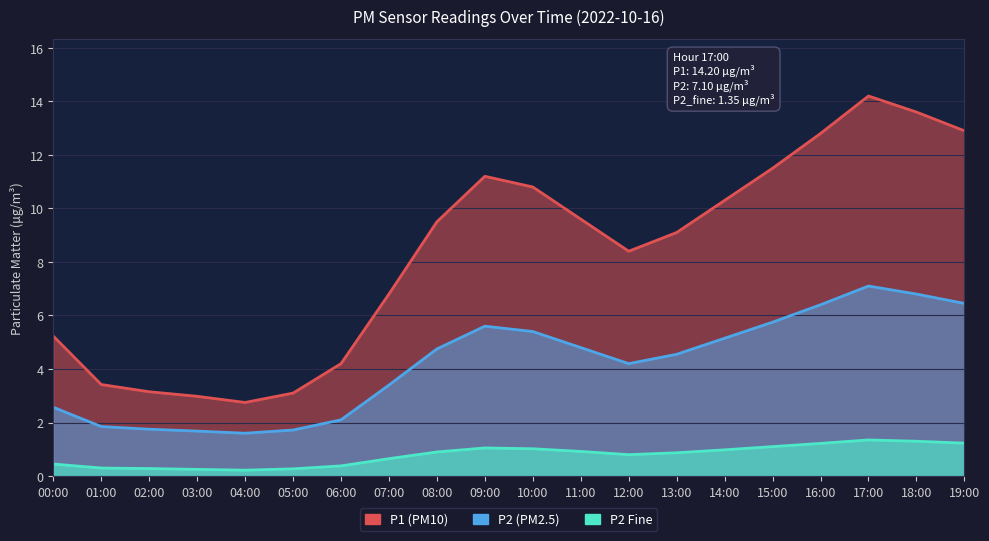

At 09:00, list the series in order from largest to smallest.

P1, P2, P2_fine